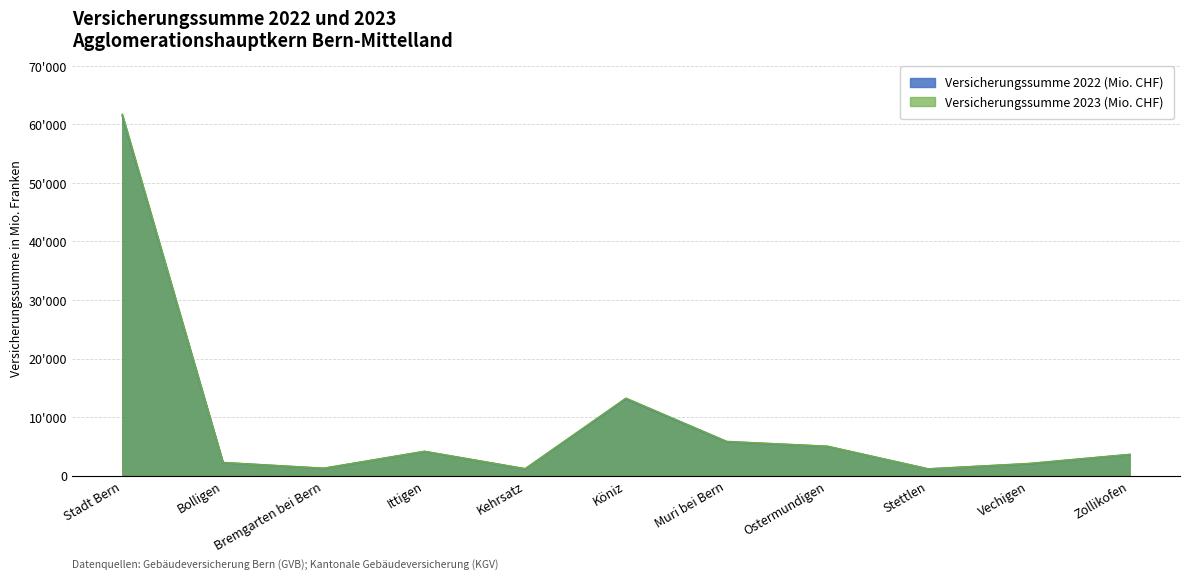

What is the sum of the Versicherungssumme 2023 (Mio. CHF) values at Stadt Bern and Köniz?

74948.3